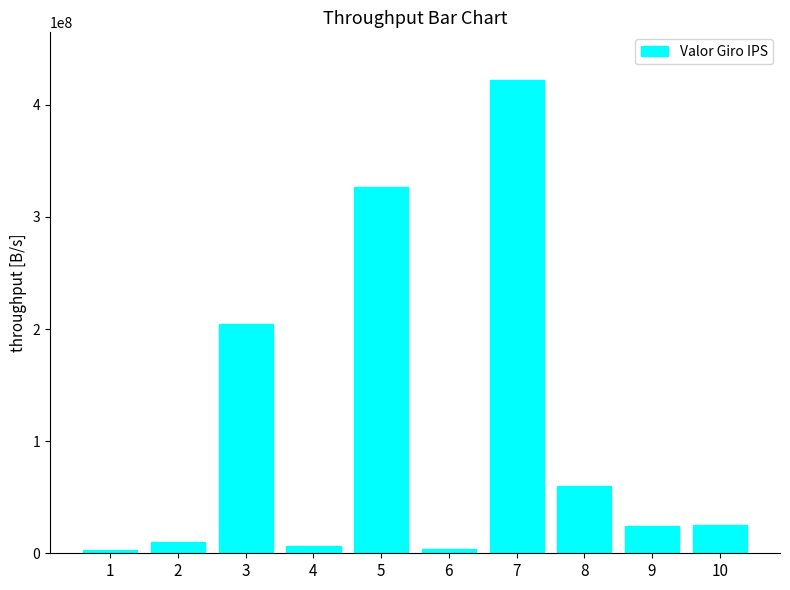

Is it true that the value at 5 is 326395156?

True